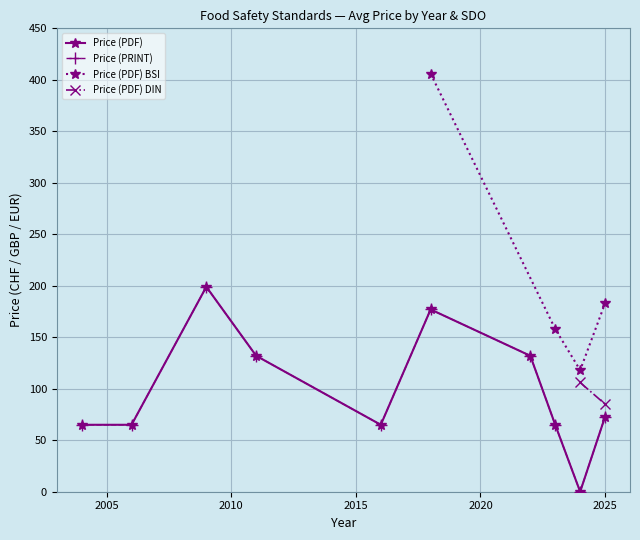

True or false: Price (PDF) and Price (PRINT) intersect in this chart.

False